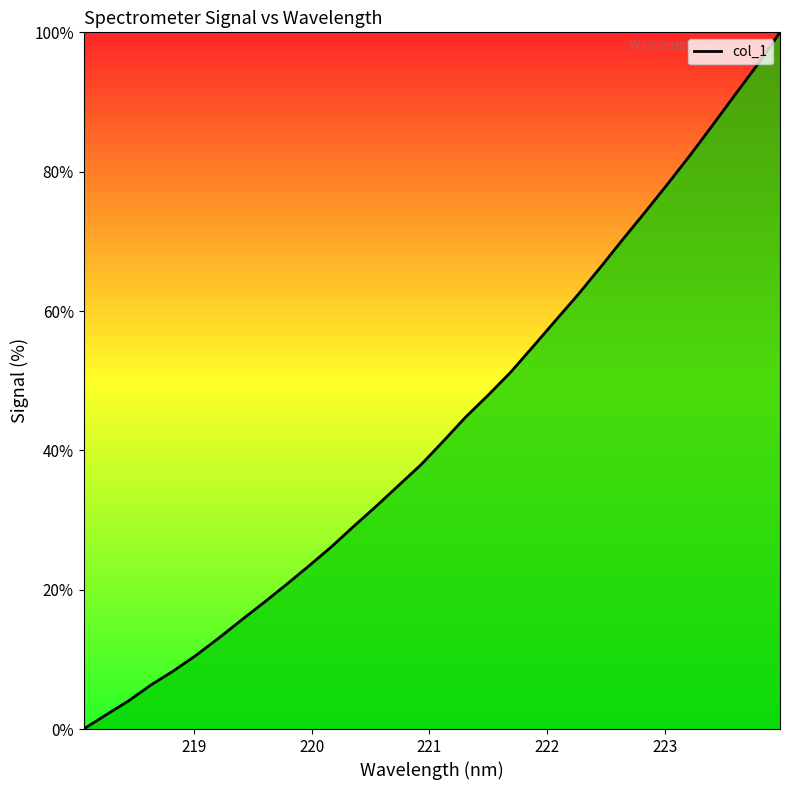

What is the greatest value displayed?

100.0